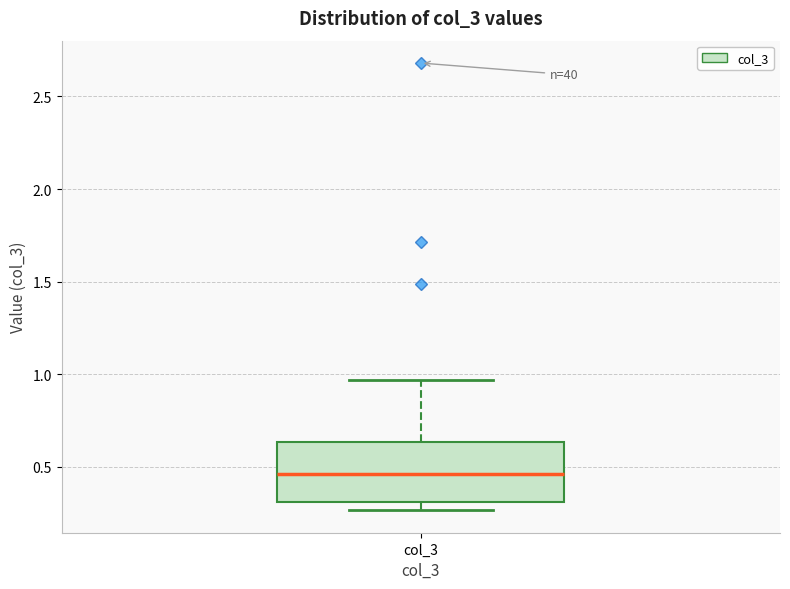

Transcribe this box plot: give where the median line is, the range the box spans, and where the two whiskers end, as read against the y-axis. The values are not printed on the chart, so give them approximately, as read against the axis.

median 0.45, box 0.30 to 0.65, whiskers 0.25 to 0.95